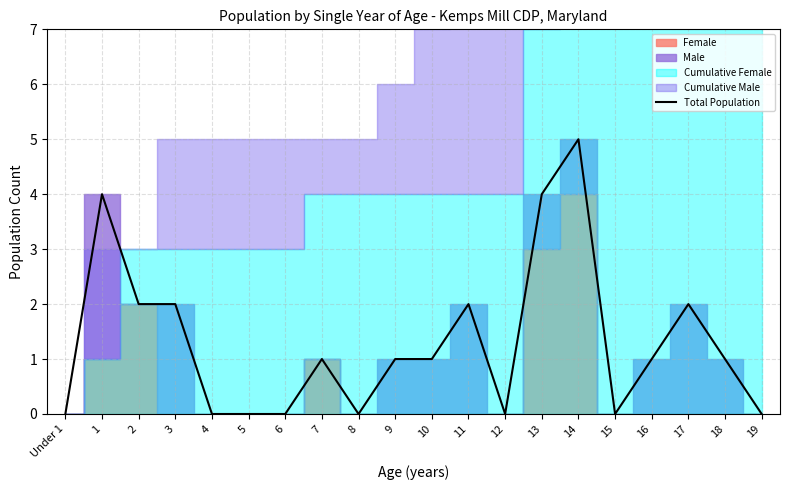

Reading right to left, transcribe all the data shown in this chart.

19=0	18=1	17=2	16=1	15=0	14=5	13=4	12=0	11=2	10=1	9=1	8=0	7=1	6=0	5=0	4=0	3=2	2=2	1=4	Under 1=0